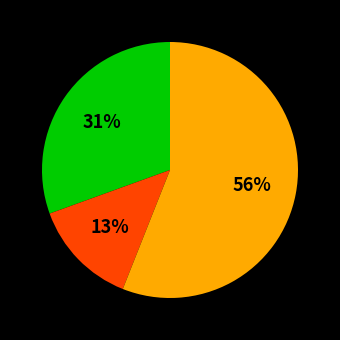

To the nearest percent, what is the average slice percentage?

33%